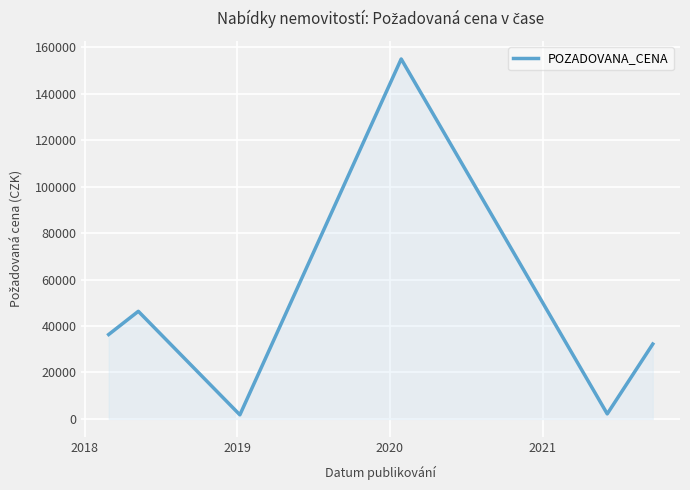

True or false: the data has more than 1 interior local peaks.

True